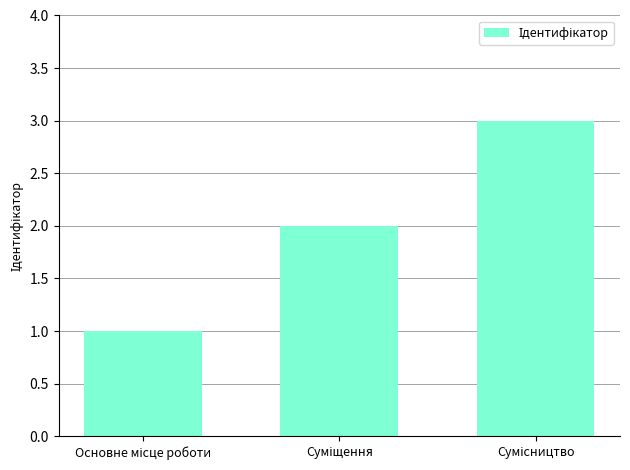

What is the greatest value displayed?

3